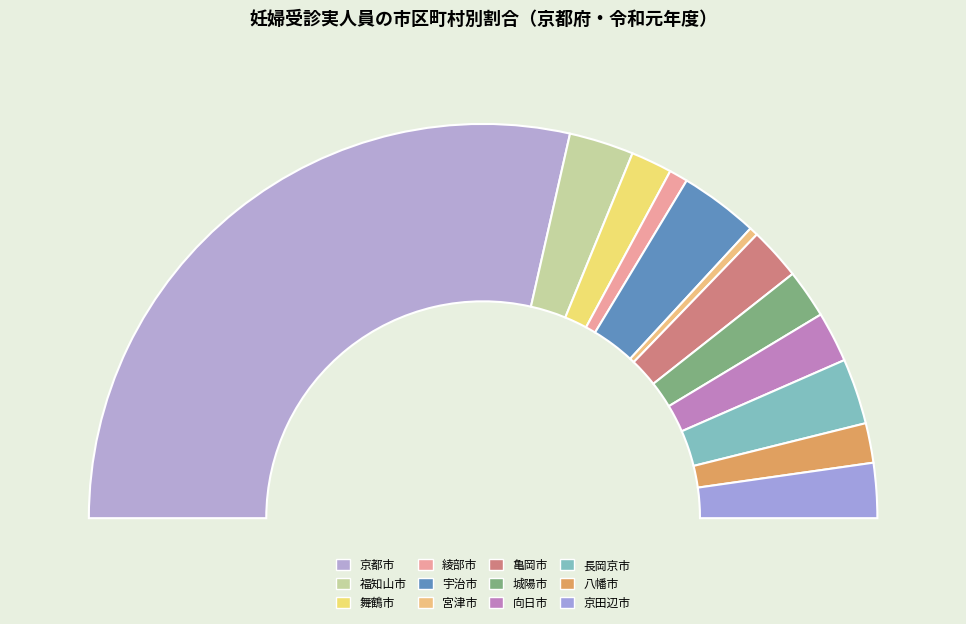

Is the sum of 京都市 and 福知山市 greater than half?

Yes